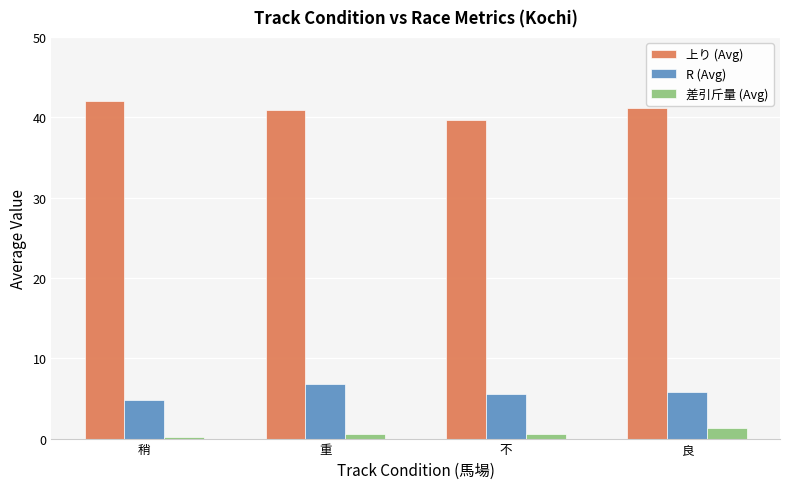

Rank the series by their maximum value, from highest to lowest.

上り (Avg), R (Avg), 差引斤量 (Avg)